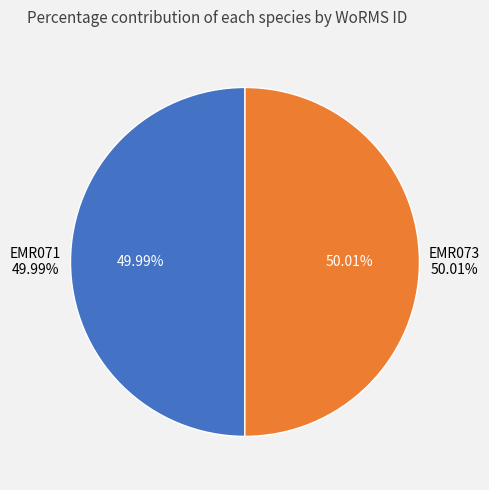

Is it true that EMR071 is 62% of the pie?

False